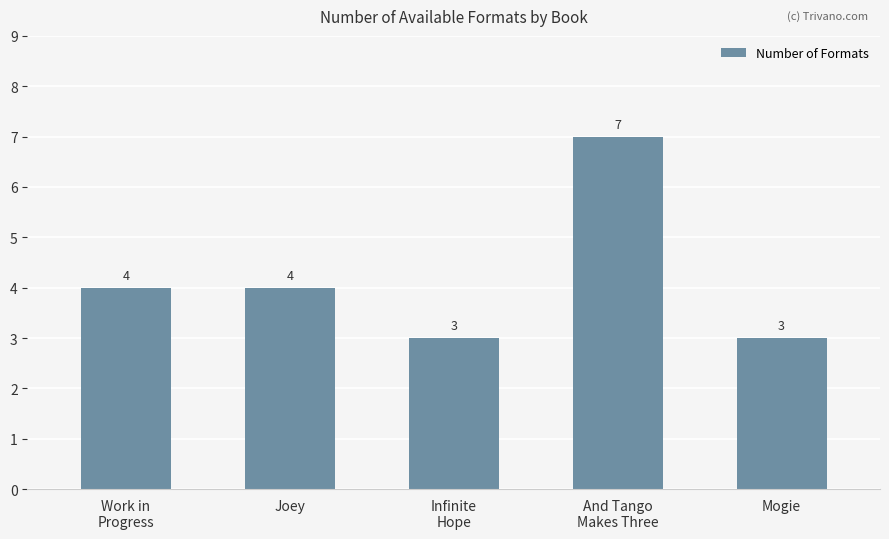

What is the greatest value displayed?

7